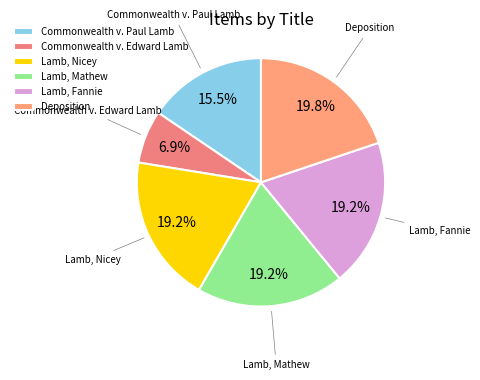

To the nearest percent, what portion does Lamb, Fannie represent?

19%